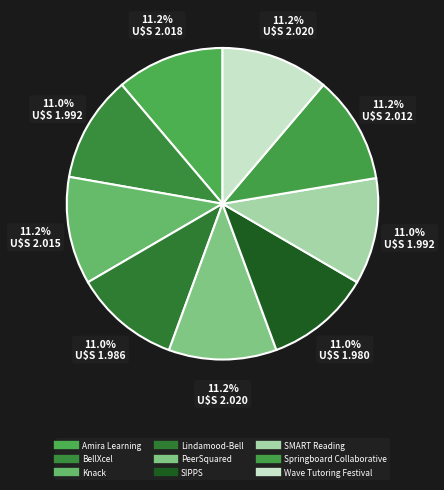

Is it true that SIPPS is 21% of the pie?

False